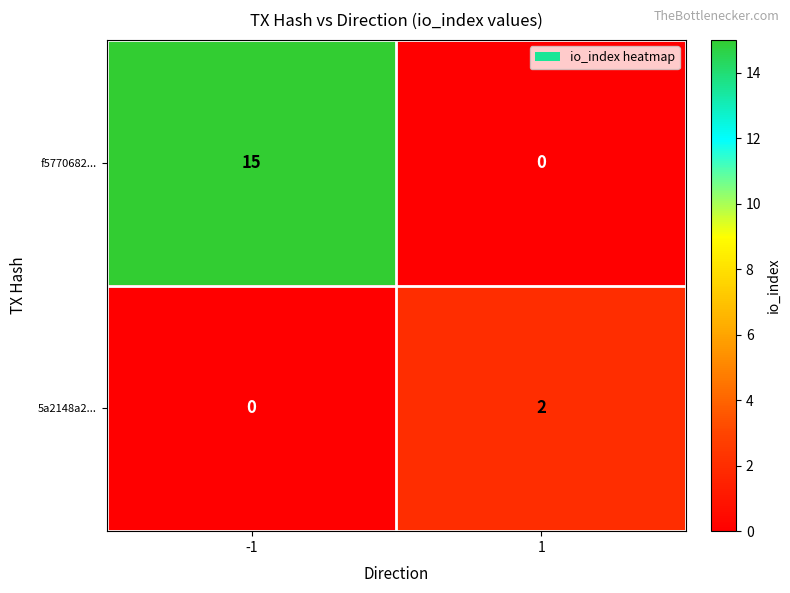

Which series has the widest spread of values?

f5770682...